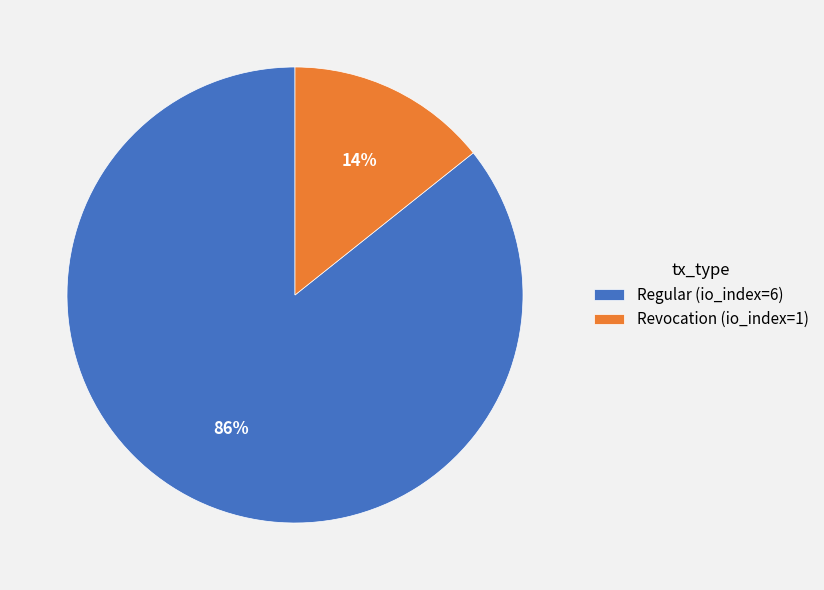

Is it true that Regular (io_index=6) is 86% of the pie?

True